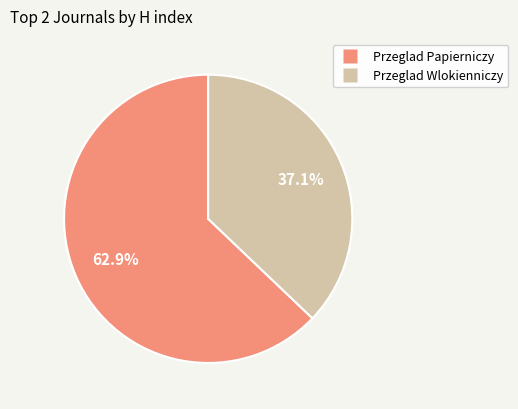

What percentage is the Przeglad Wlokienniczy slice, to the nearest percent?

37%